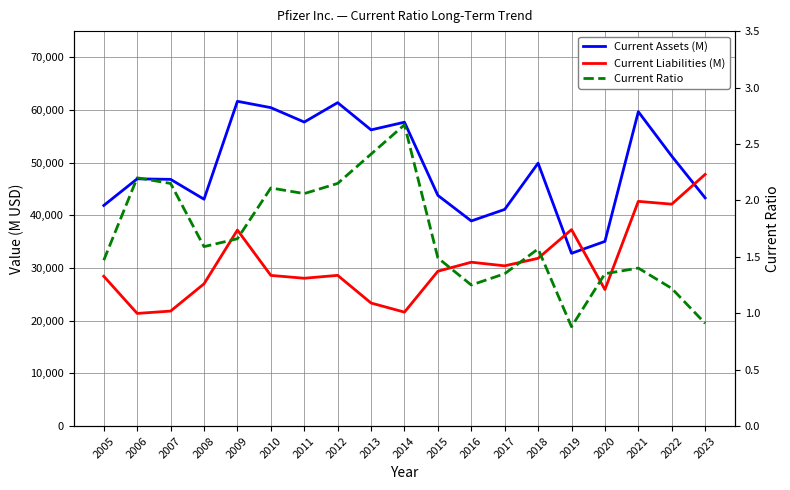

Which series has the largest total across all categories?

Current Assets (M)